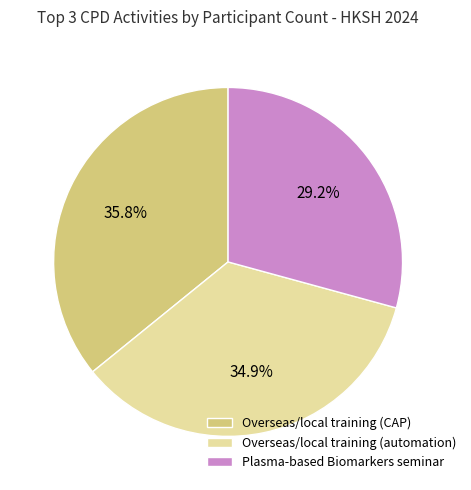

How many slices are in this pie chart?

3